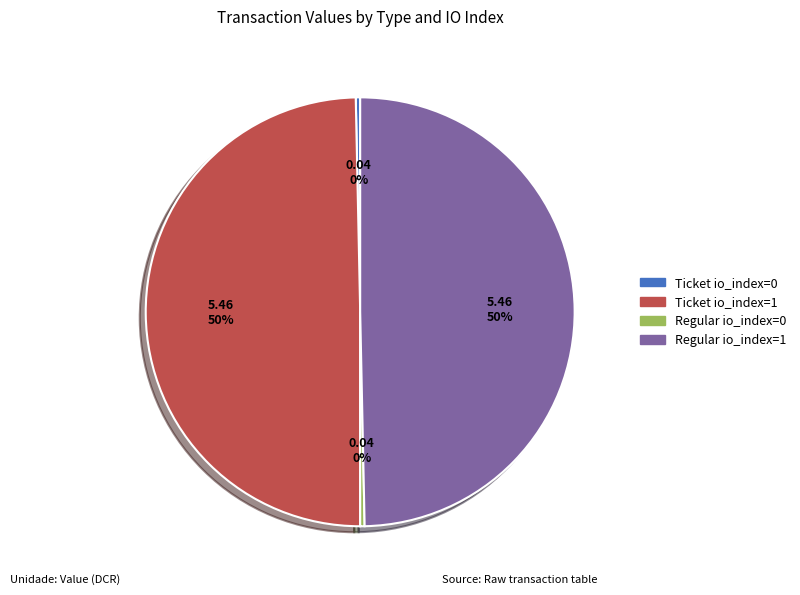

Is it true that Regular io_index=1 is 50% of the pie?

True